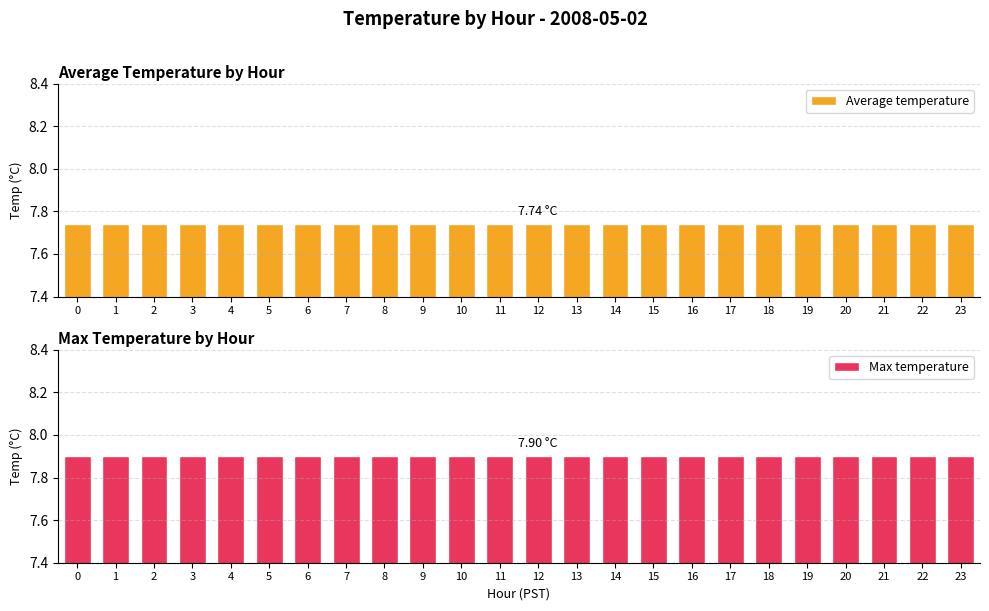

The value of Max temperature at 22 is 7.9. True or false?

True